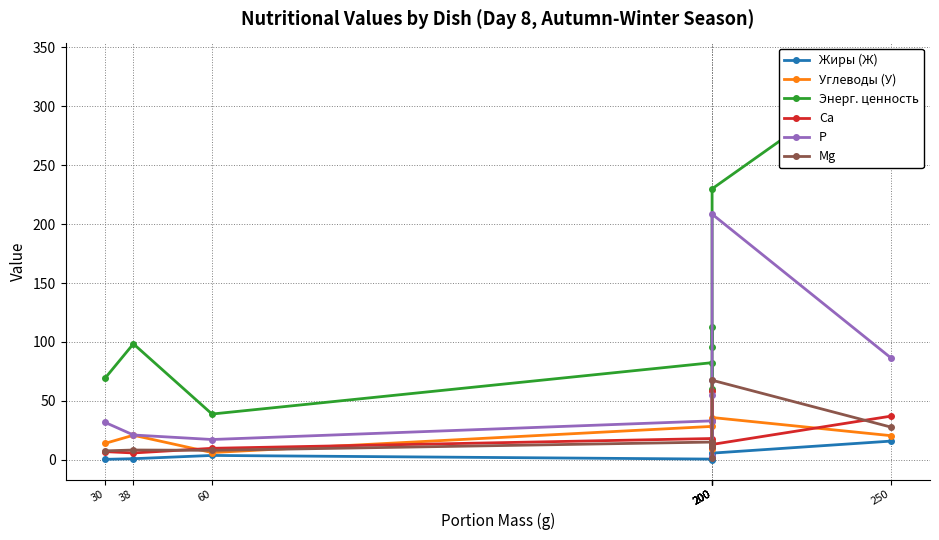

After their last crossing, which series has the higher values: Углеводы (У) or Mg?

Mg